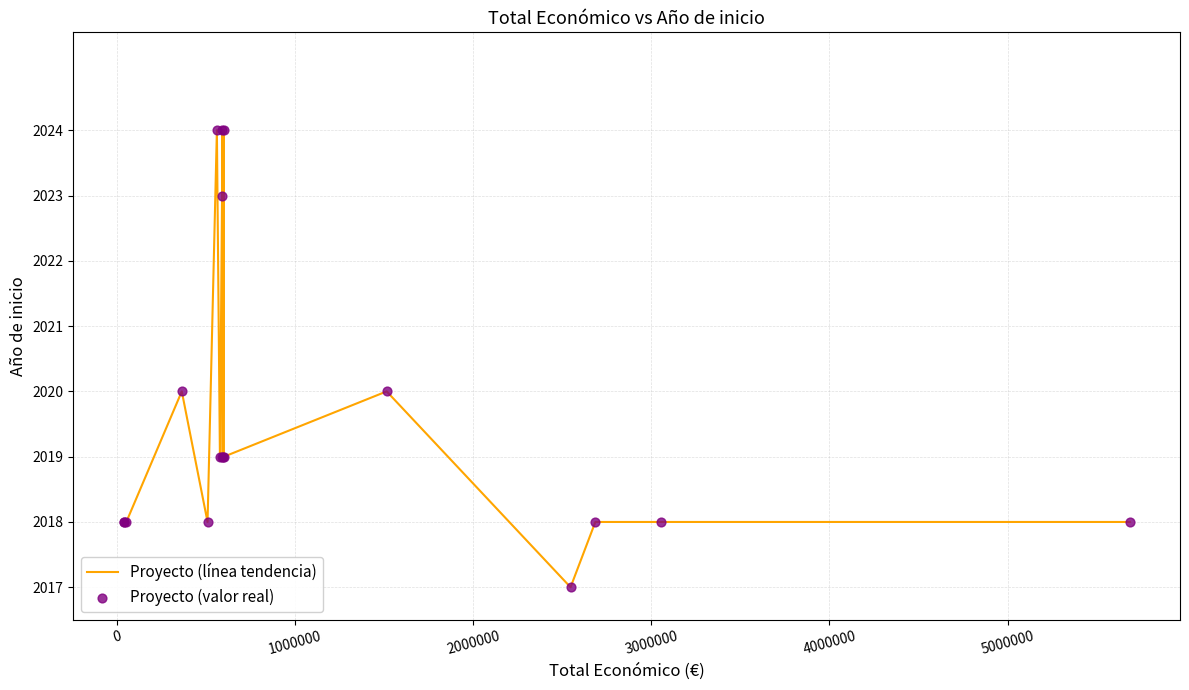

What is the difference between the maximum and minimum values?

7